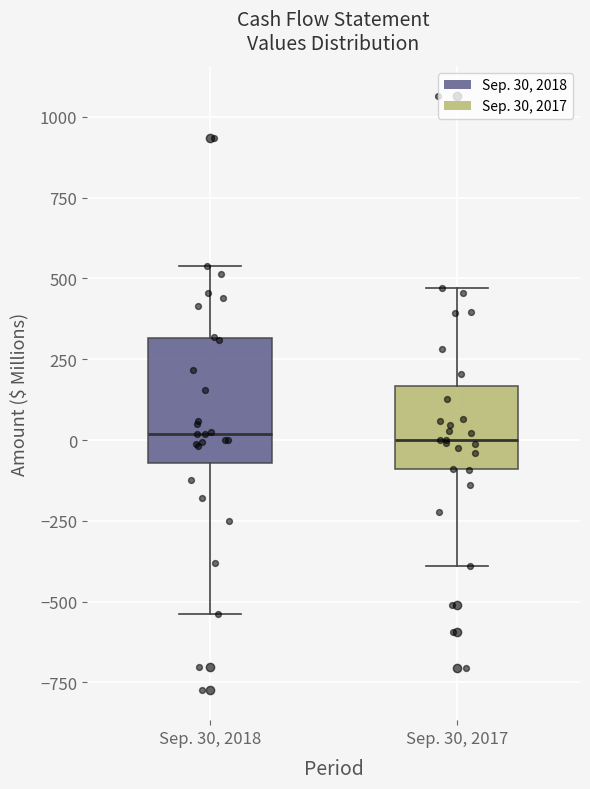

Reading left to right, transcribe this box plot: for each box, give where its median line is, the range the box spans, and where its two whiskers end, as read against the y-axis. The values are not printed on the chart, so give them approximately, as read against the axis.

Sep. 30, 2018: median 0, box -50 to 300, whiskers -550 to 550
Sep. 30, 2017: median 0, box -100 to 150, whiskers -400 to 450